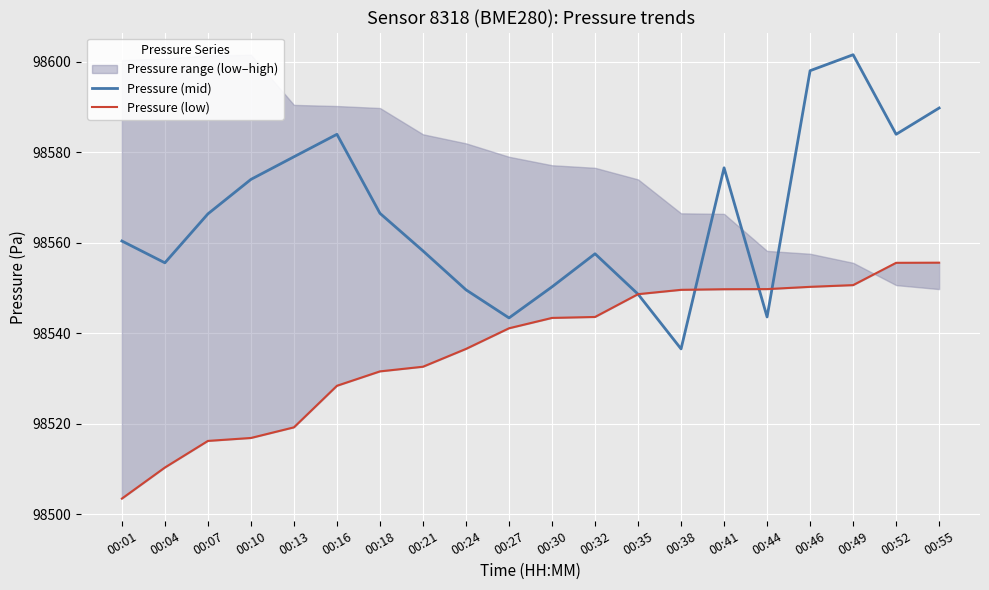

What is the minimum value for Pressure (mid)?

98536.5